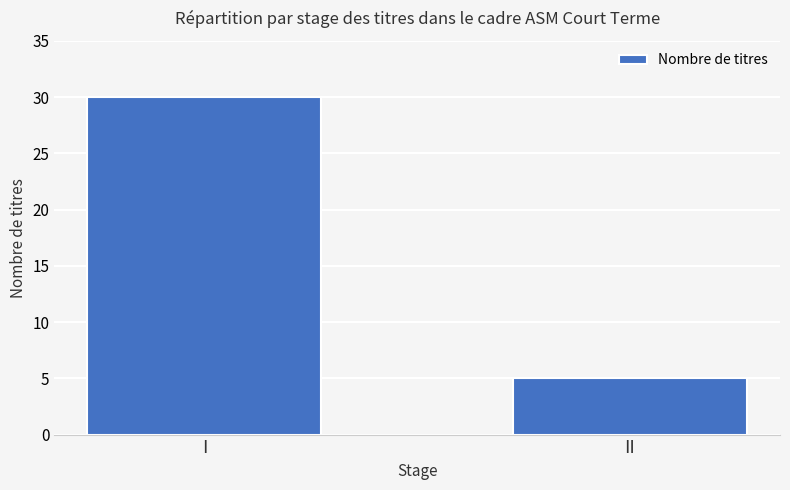

Count the number of data series in this chart.

1